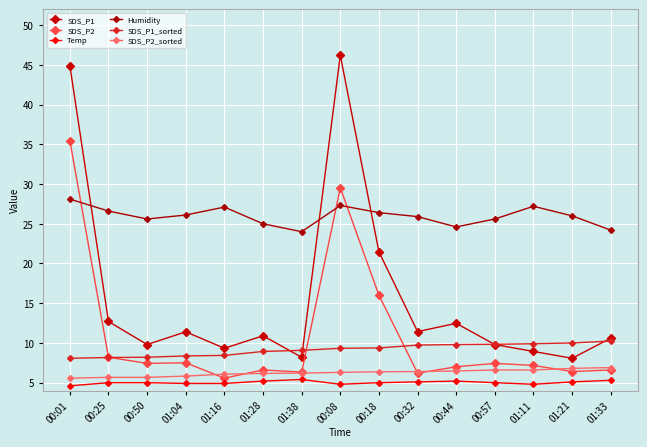

What is the value of the SDS_P2 point at the 9th from the left?

16.0